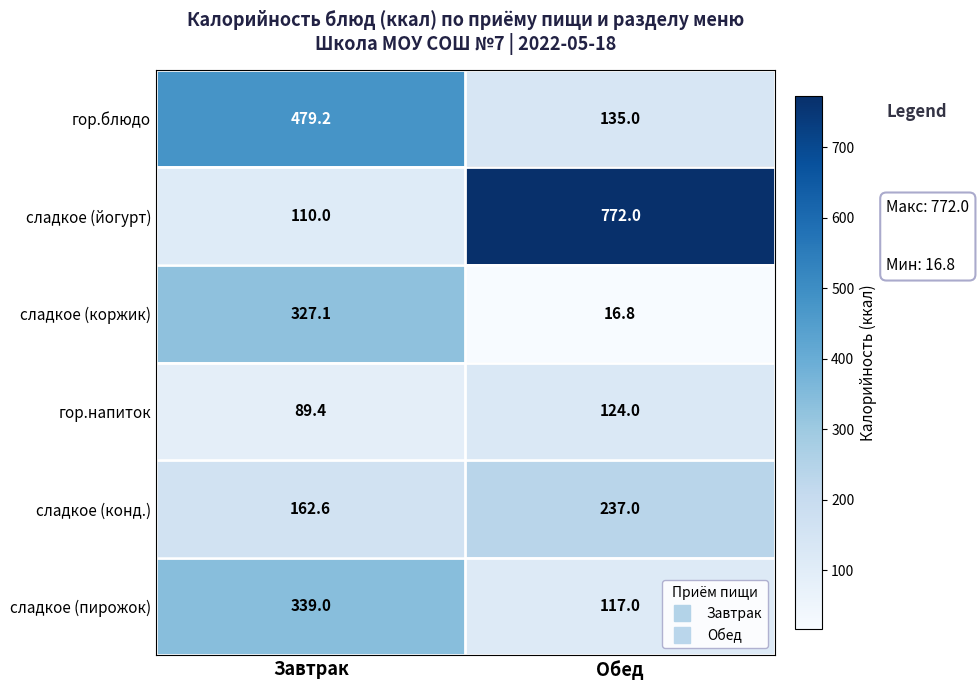

Which series has the largest total across all categories?

сладкое (йогурт)